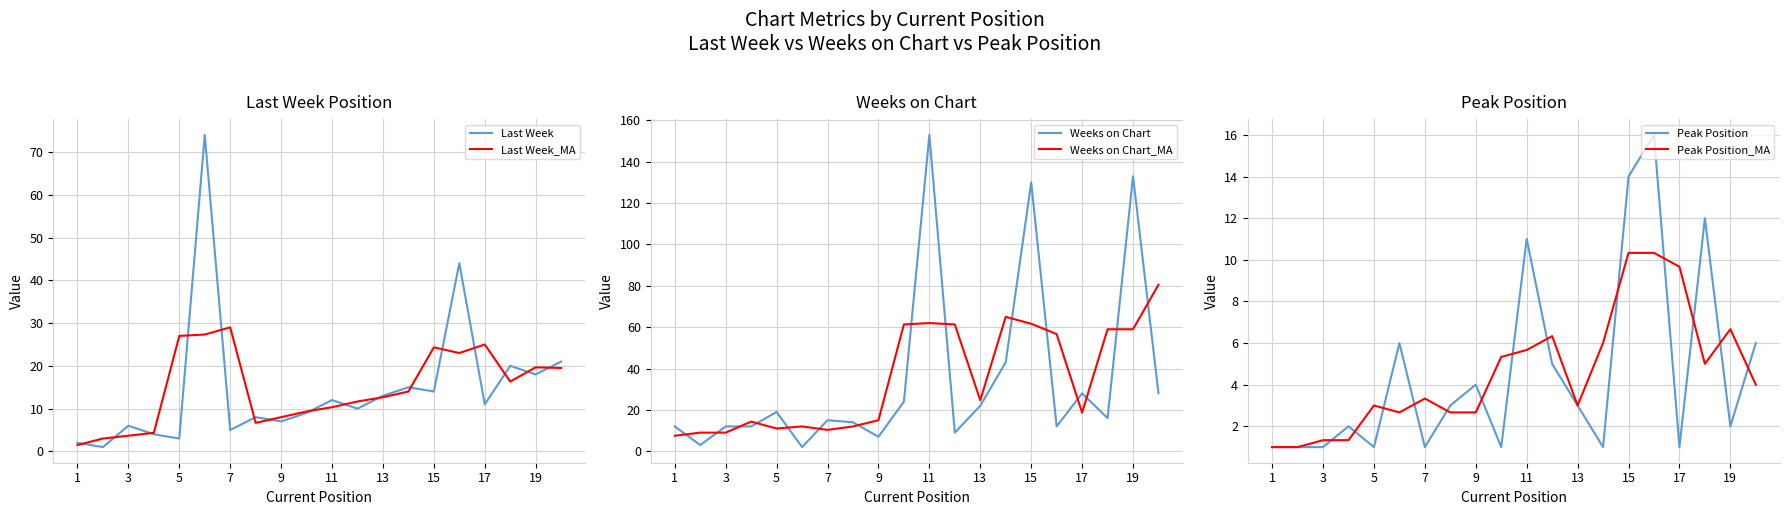

At which label does Last Week_MA reach its peak?

7